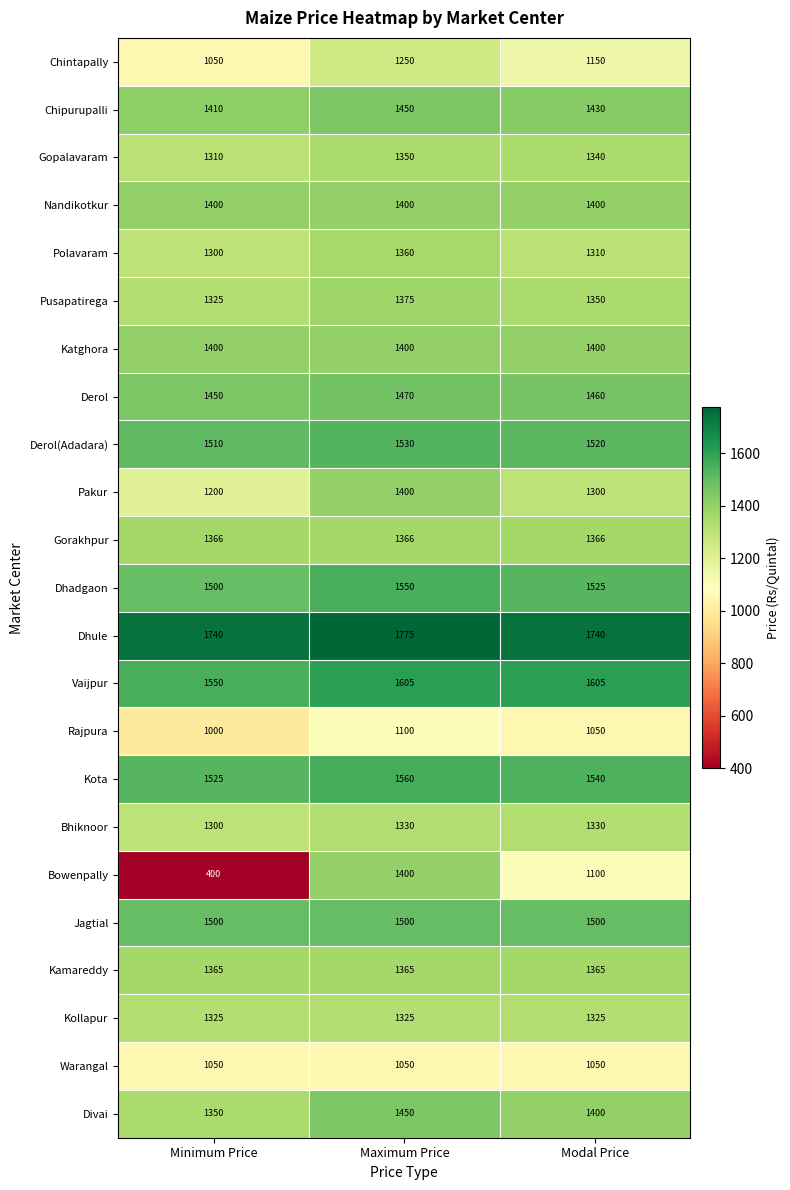

What is the sum of all Vaijpur values?

4760